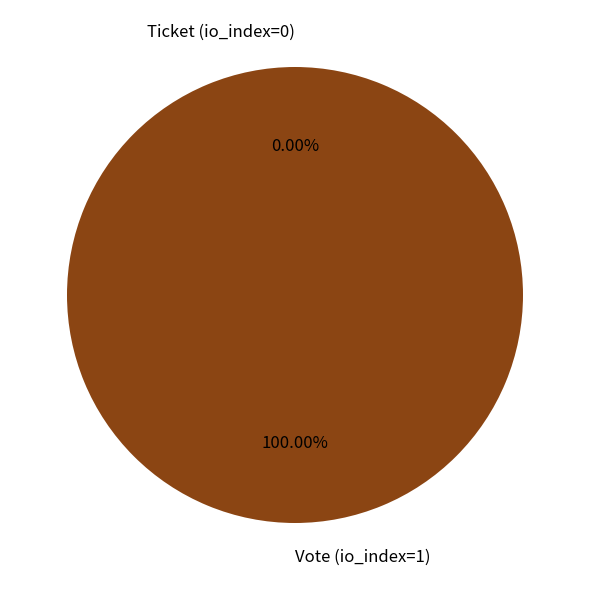

To the nearest percent, what is the difference between the Ticket (io_index=0) and Vote (io_index=1) slice percentages?

100%